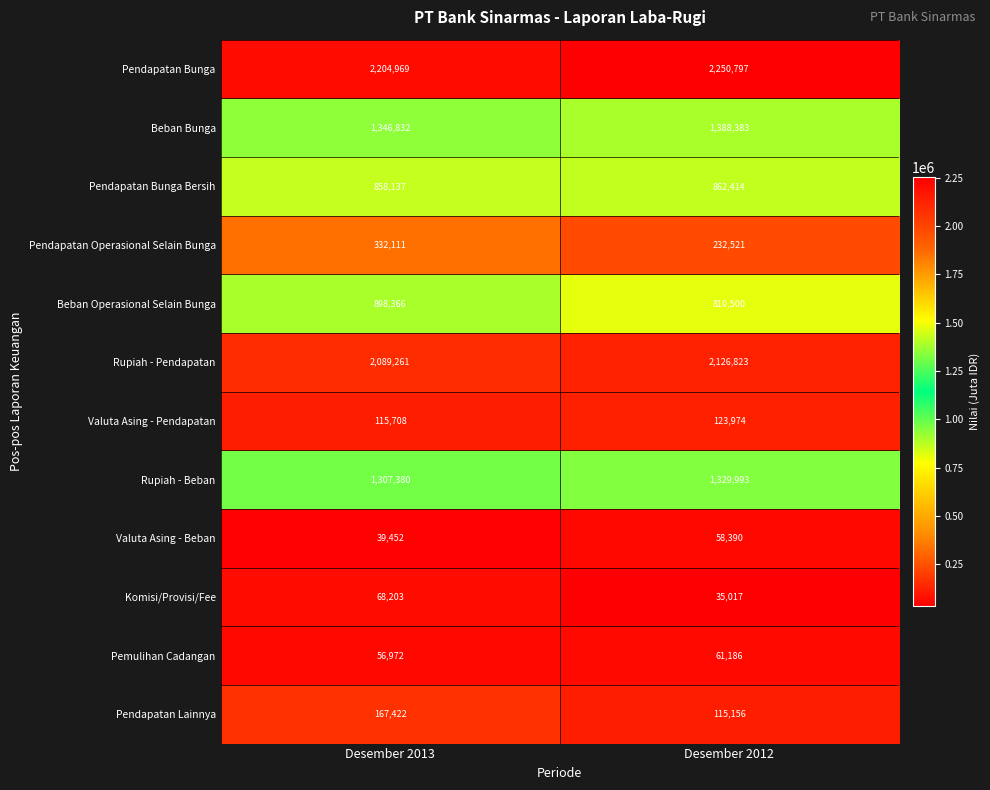

True or false: Pemulihan Cadangan has a value of 17922 at Desember 2012.

False